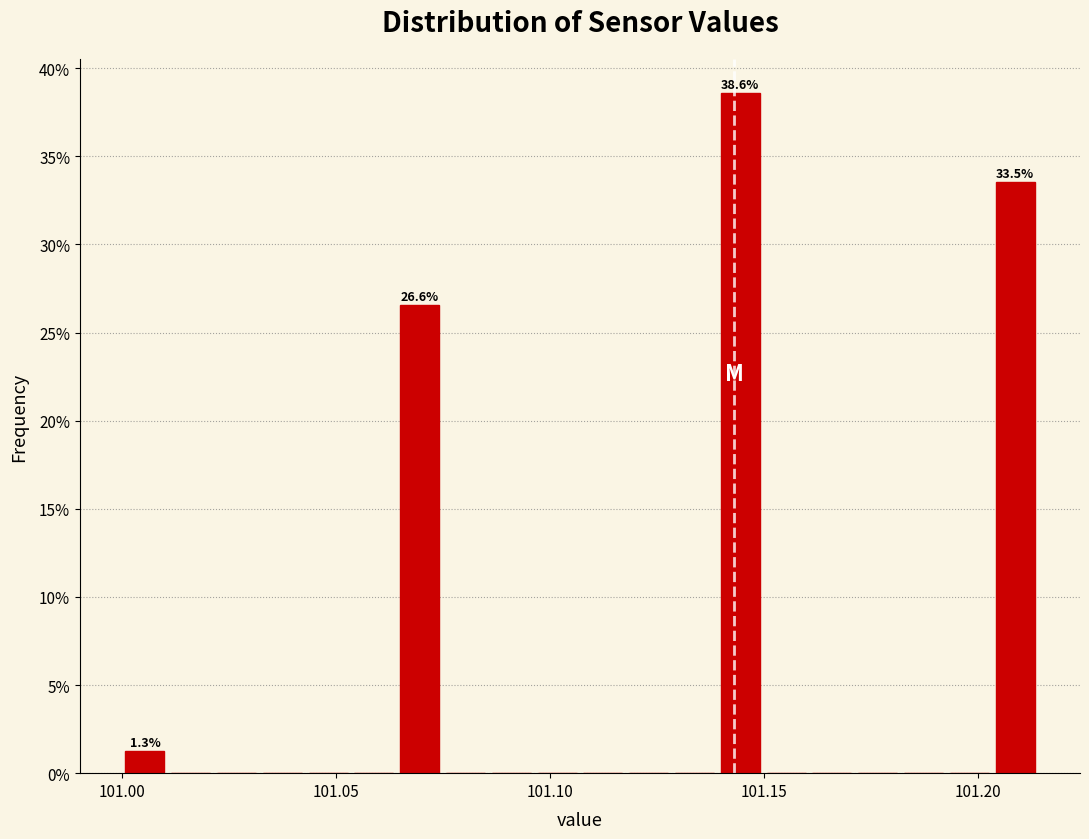

Read against the x-axis, roughly where is the centre of the tallest bar?

101.145